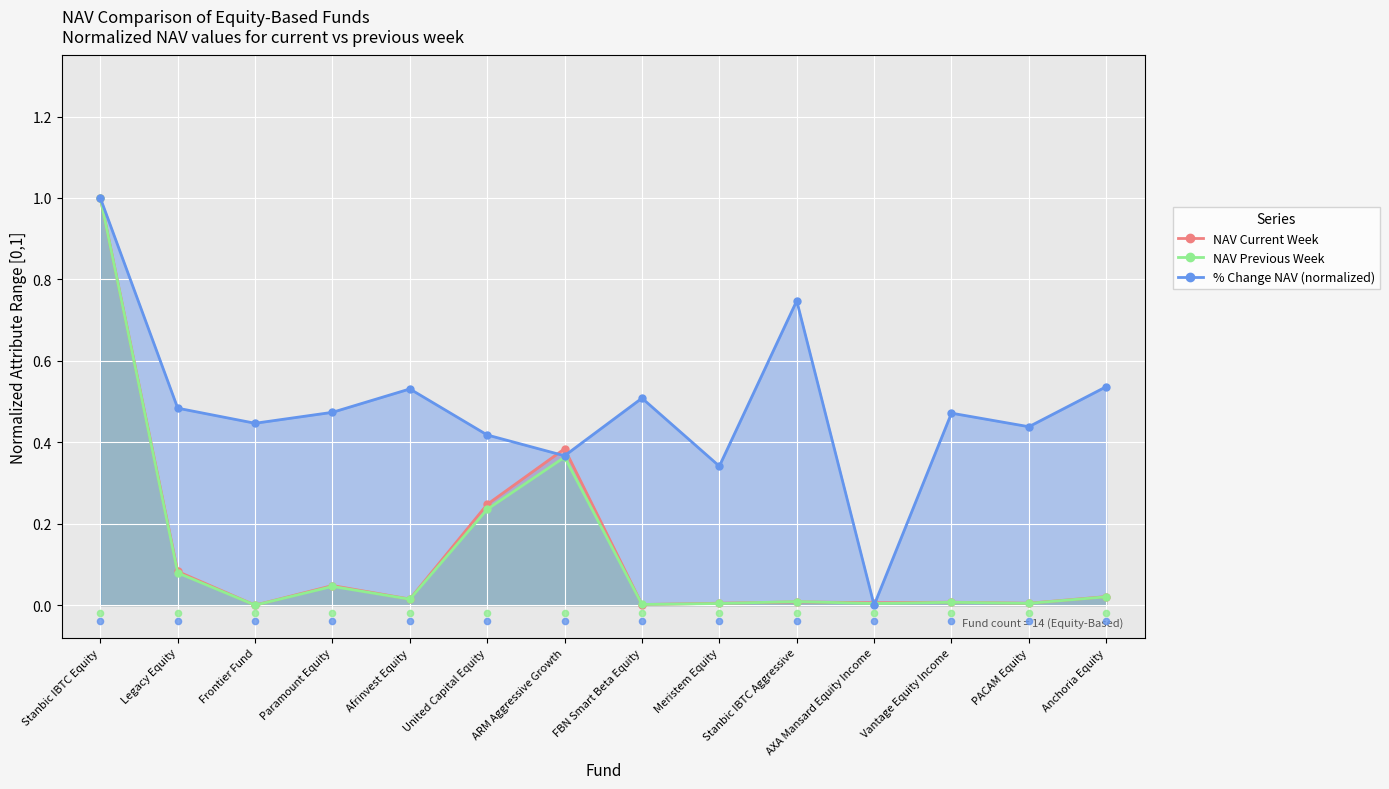

What is the total value across all series at Vantage Equity Income?

0.5